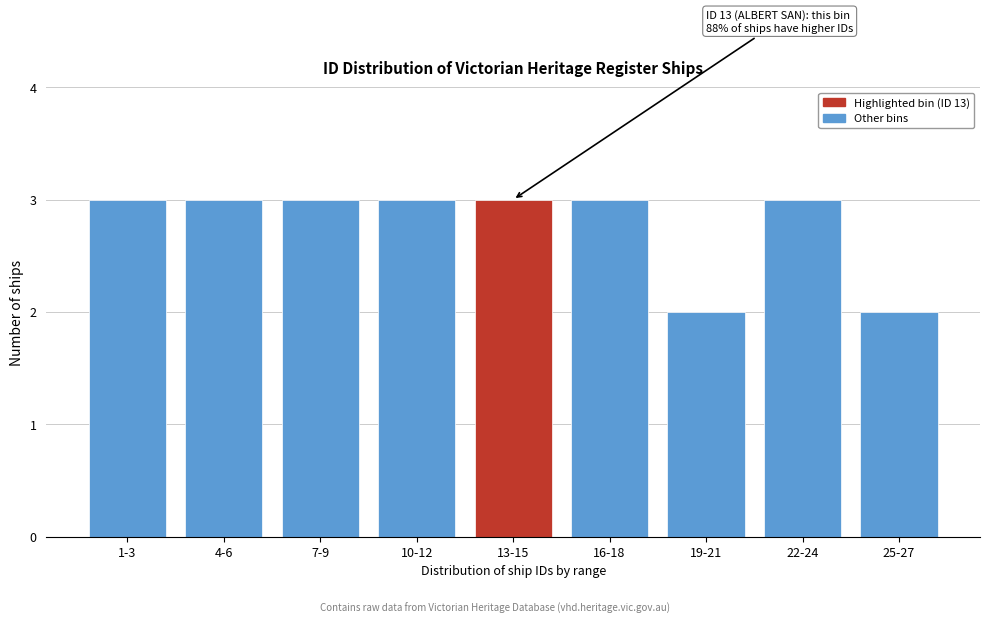

Reading left to right, extract all data points from this chart.

3	3	3	3	3	3	2	3	2